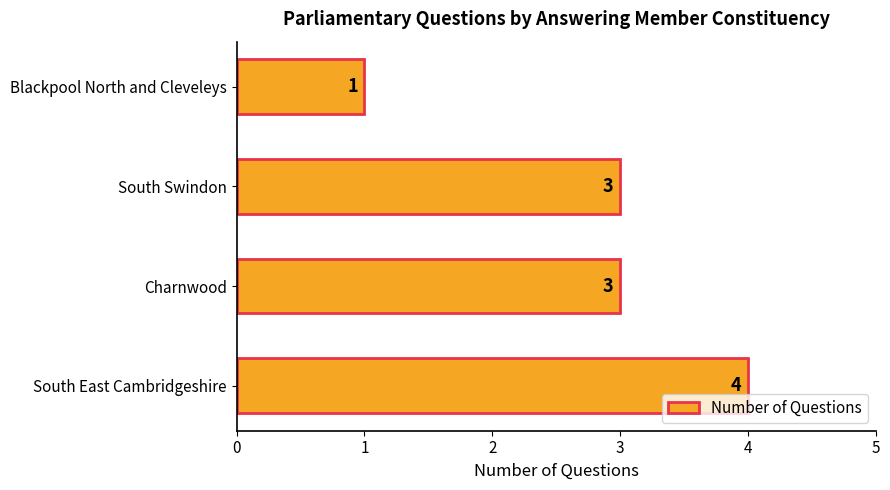

How many values are between 3 and 4?

3